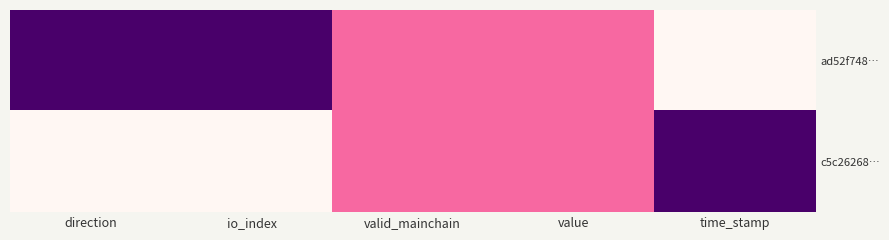

What is the total value across all series at direction?

1.0